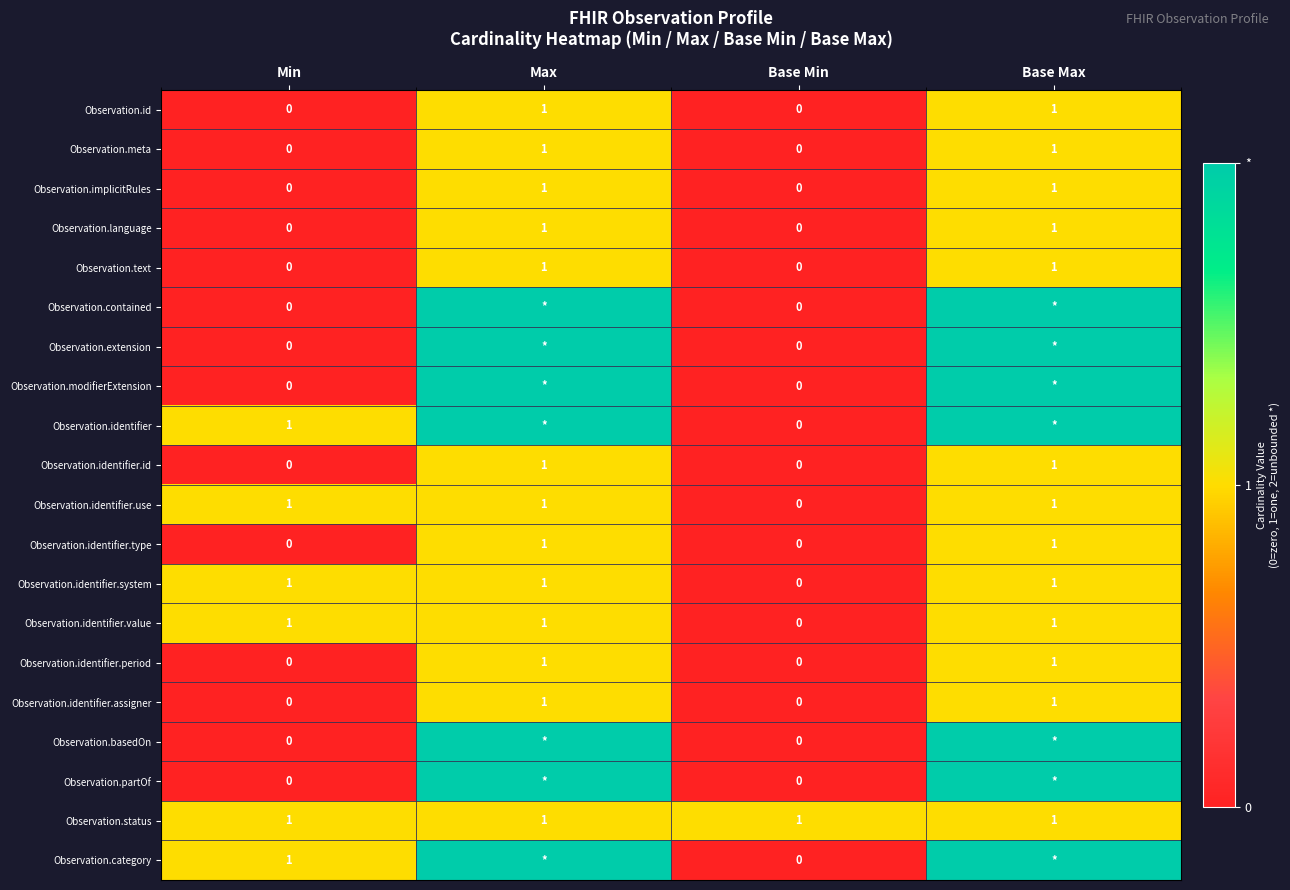

The value of Observation.identifier.use at Min is 1. True or false?

True